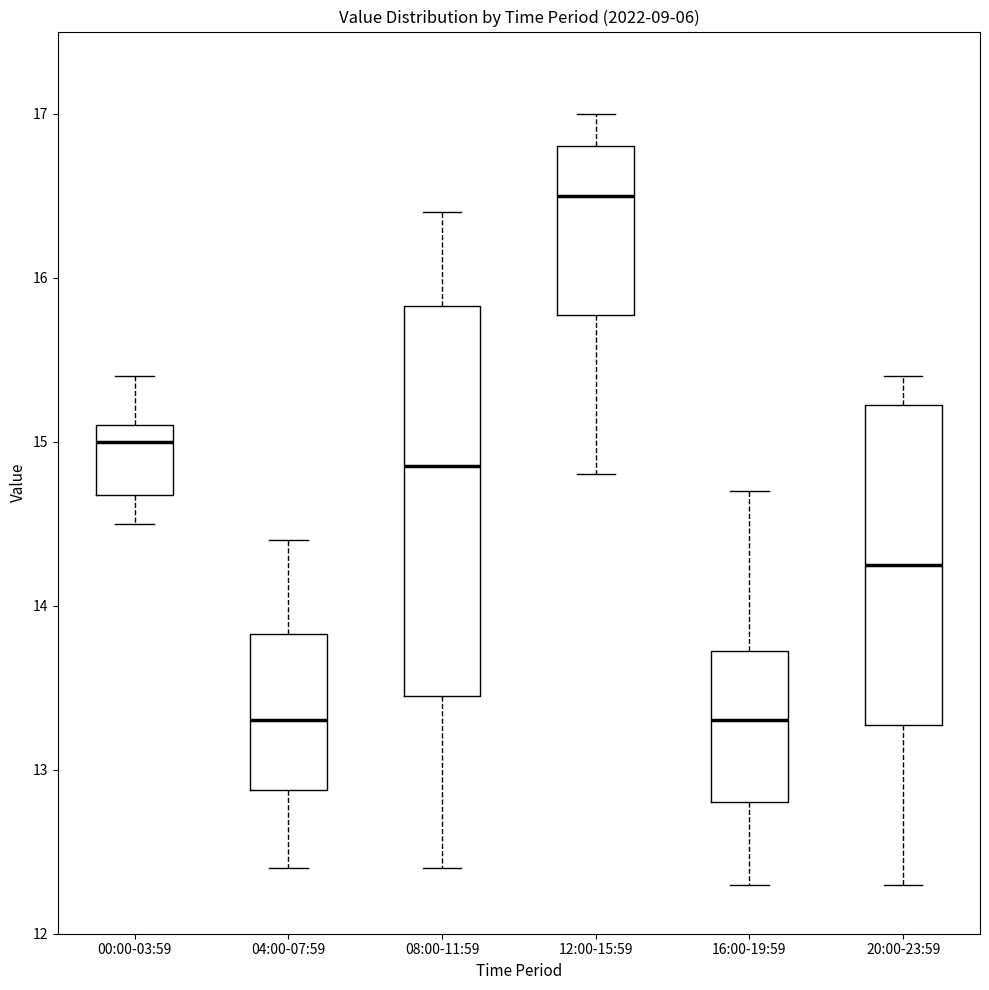

Comparing the boxes themselves (not the whiskers), which one is the tallest?

08:00-11:59